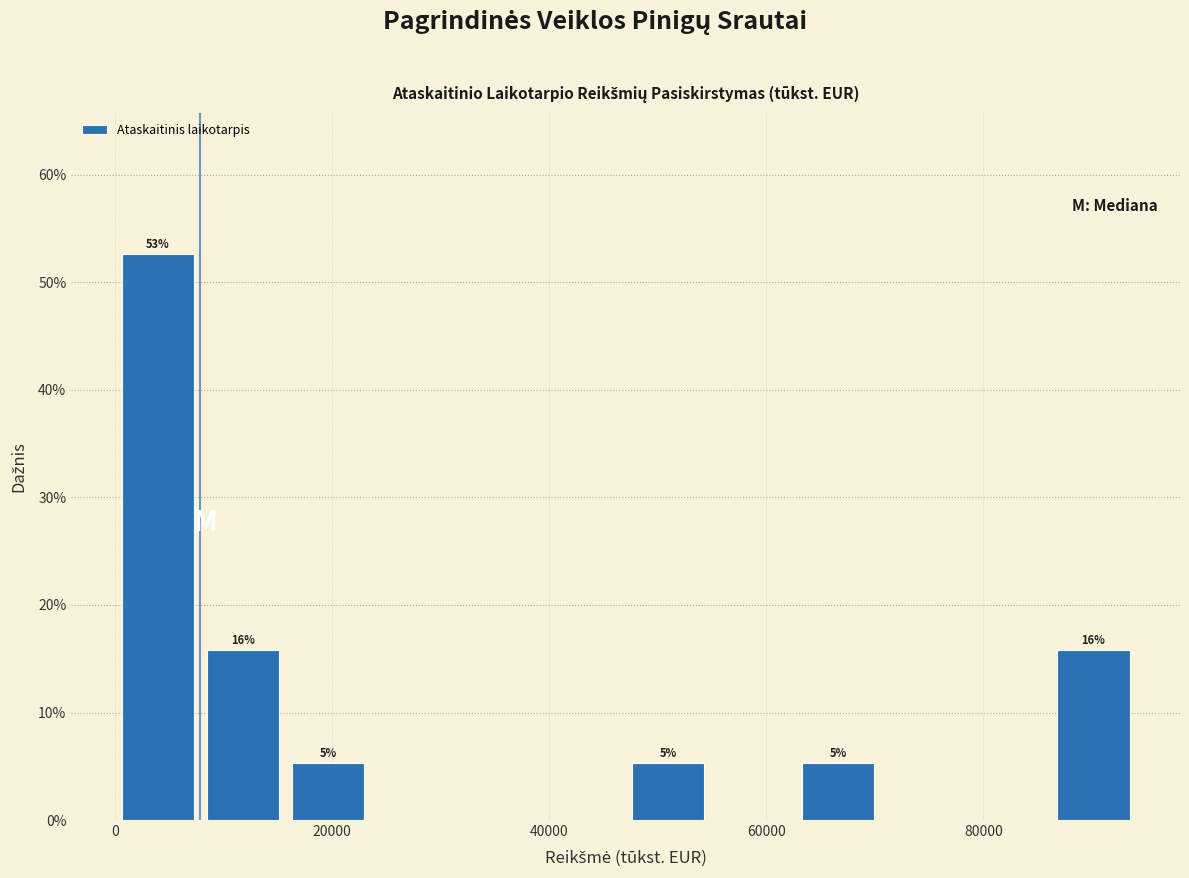

Around what value on the x-axis is the tallest bar? Give the approximate position of its centre, as read against the axis.

4000